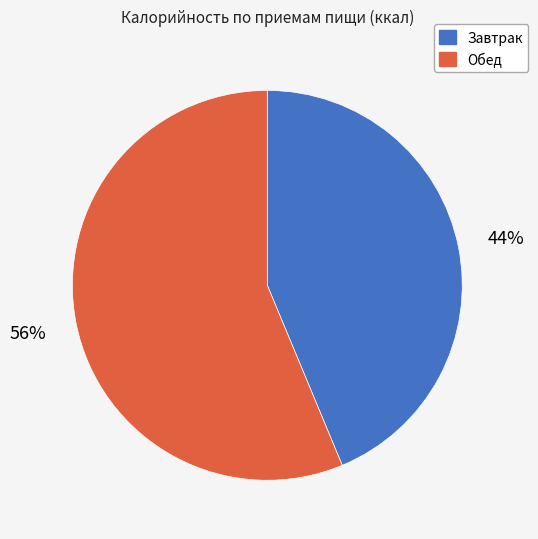

Is it true that Обед is 56% of the pie?

True